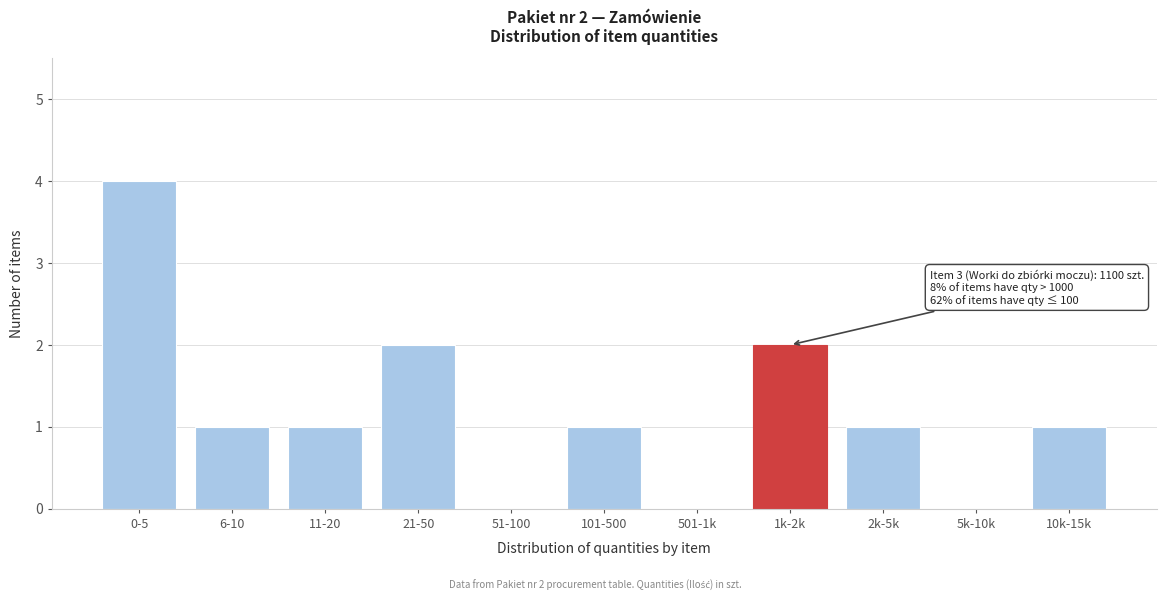

Reading left to right, extract all data points from this chart.

0-5=4	6-10=1	11-20=1	21-50=2	51-100=0	101-500=1	501-1k=0	1k-2k=2	2k-5k=1	5k-10k=0	10k-15k=1